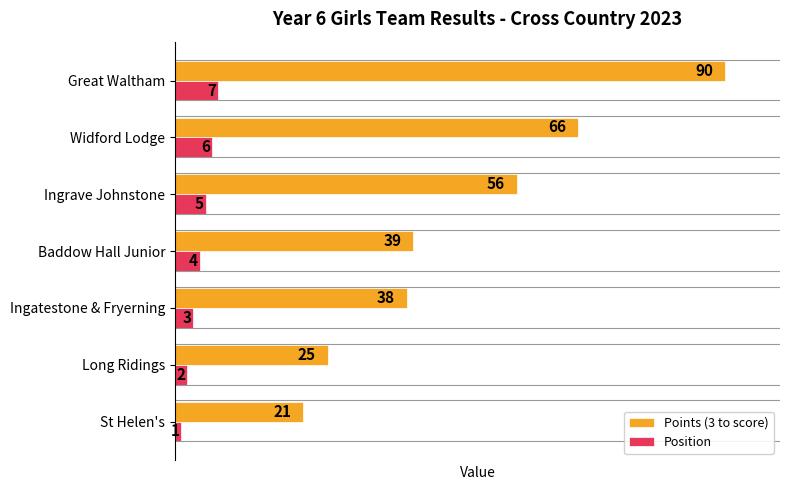

Rank the series by their average value, from highest to lowest.

Points (3 to score), Position